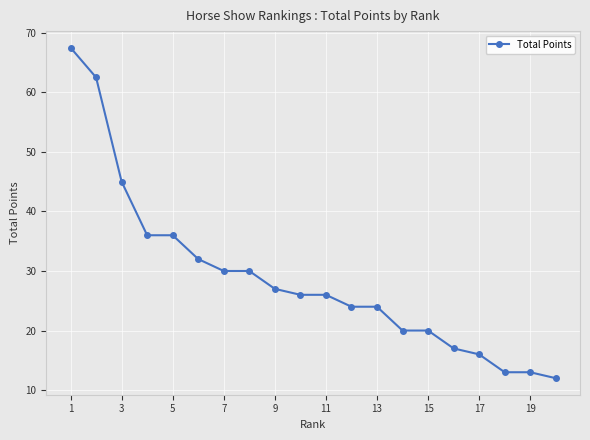

Reading left to right, list all the values displayed in this chart.

67.5	62.5	45.0	36.0	36.0	32.0	30.0	30.0	27.0	26.0	26.0	24.0	24.0	20.0	20.0	17.0	16.0	13.0	13.0	12.0